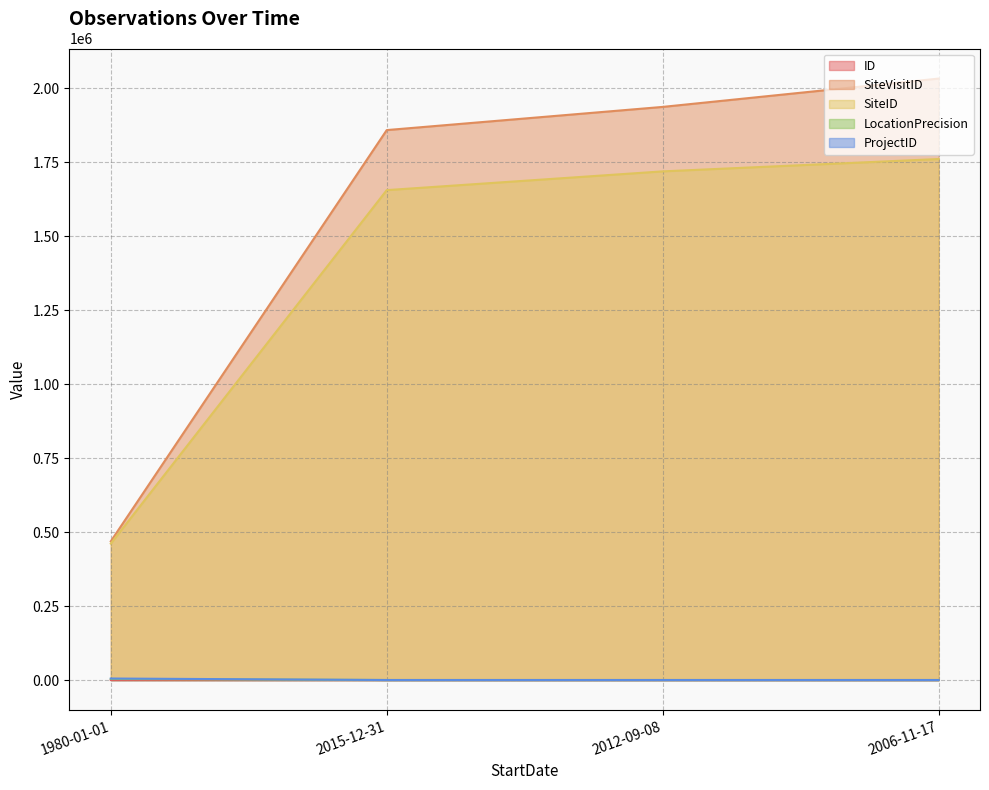

How many distinct data groups are displayed?

5